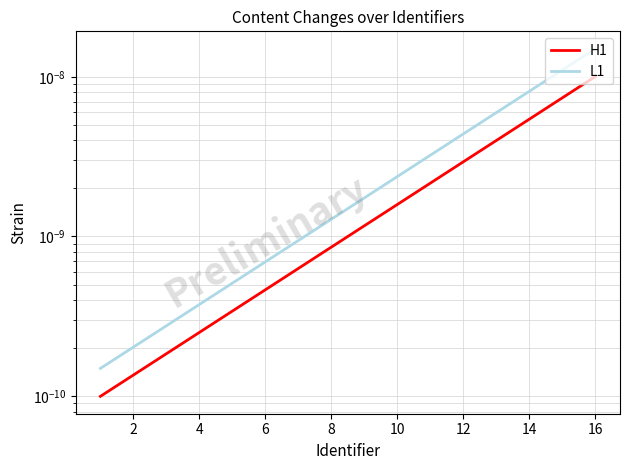

At how many categories does at least one series exceed 0?

16